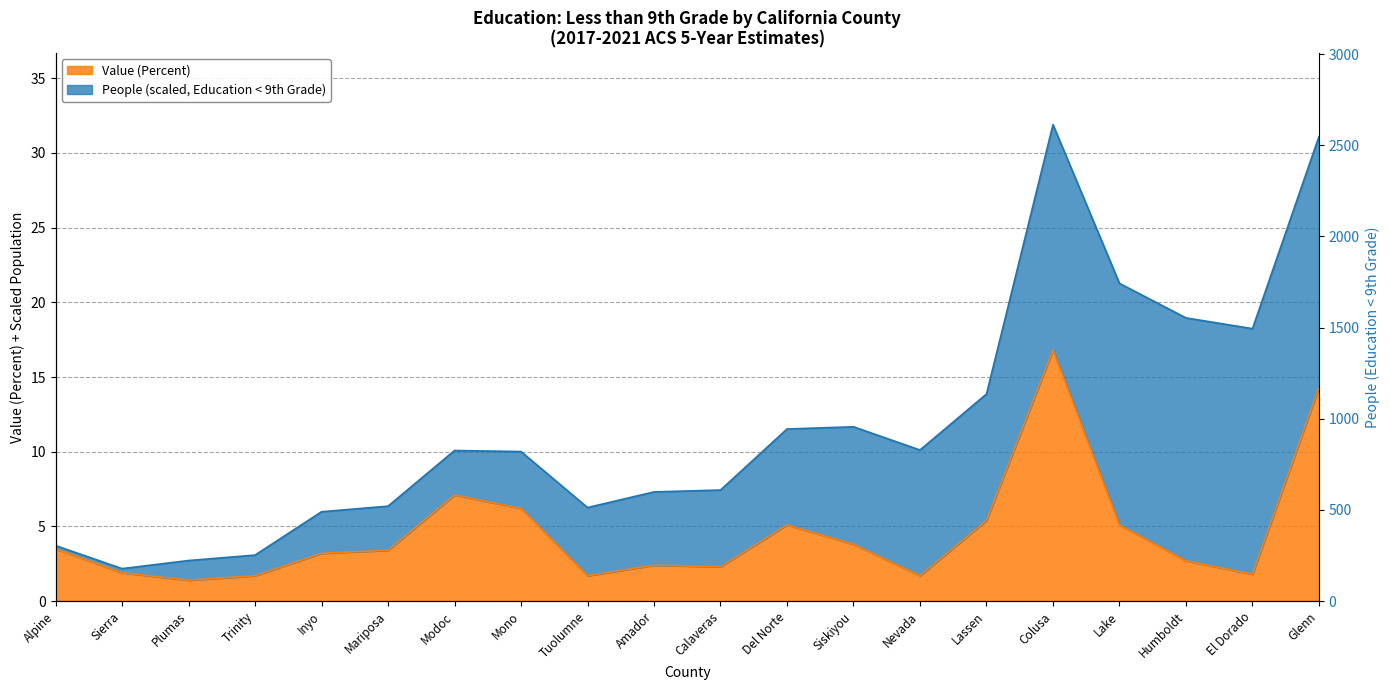

List the labels in order of value, largest first.

Colusa, Glenn, Modoc, Mono, Lassen, Del Norte, Lake, Siskiyou, Alpine, Mariposa, Inyo, Humboldt, Amador, Calaveras, Sierra, El Dorado, Trinity, Tuolumne, Nevada, Plumas